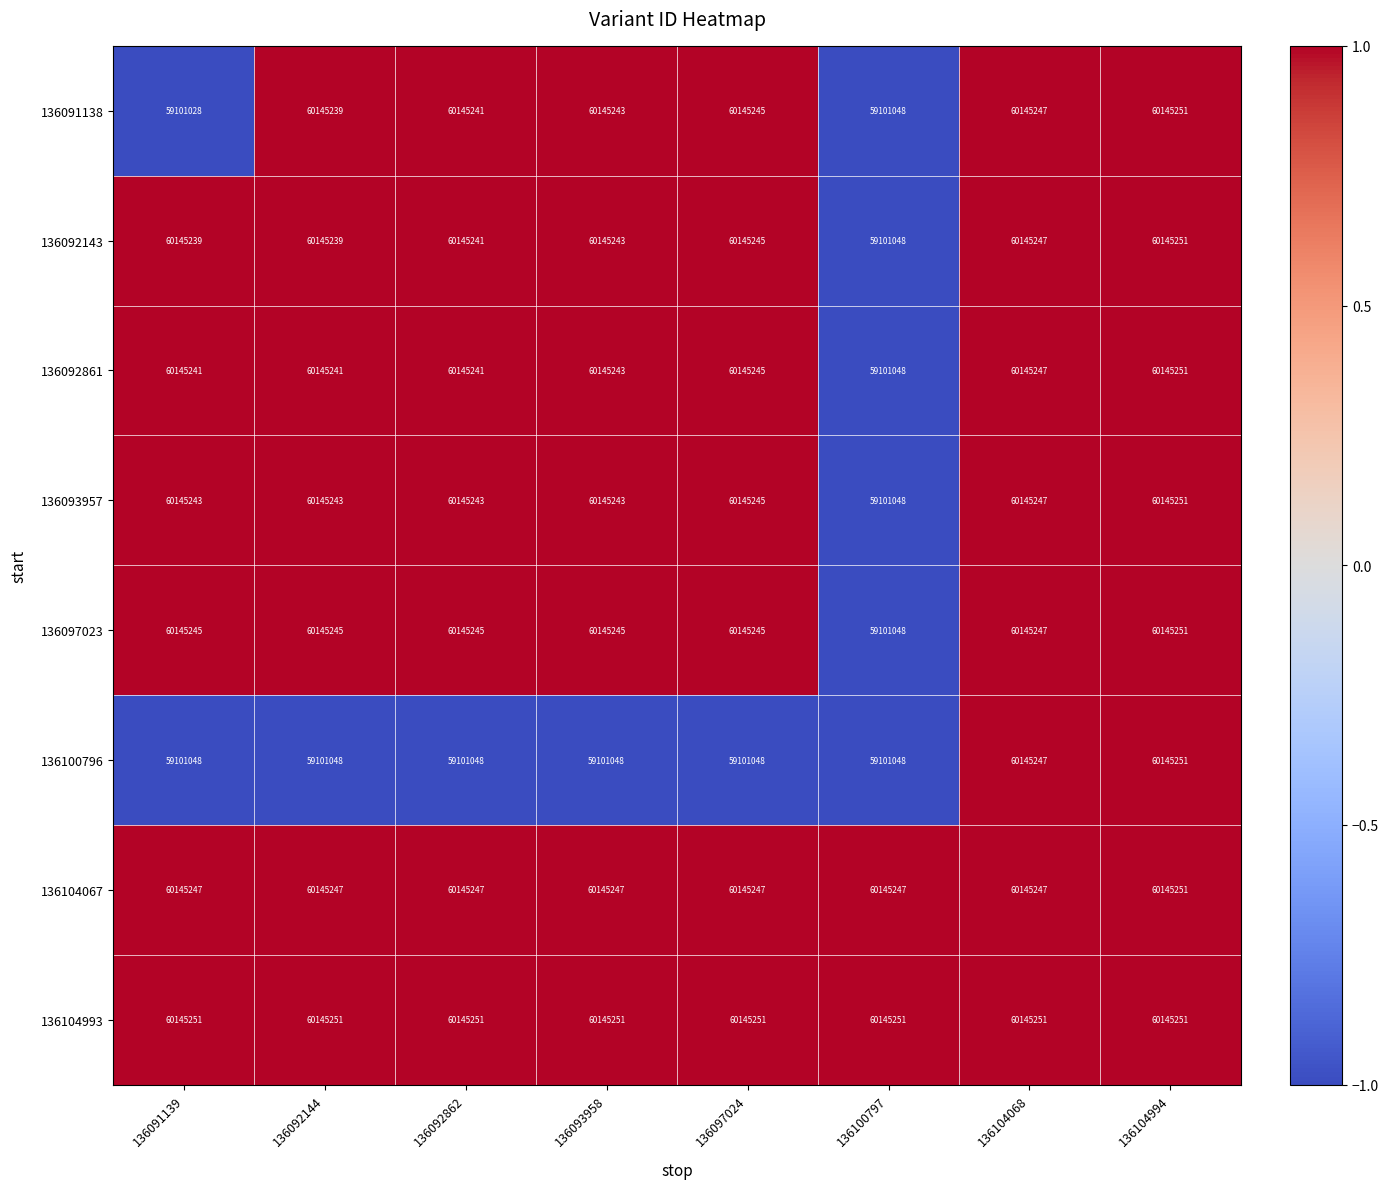

Which series has the largest range (max minus min)?

136091138